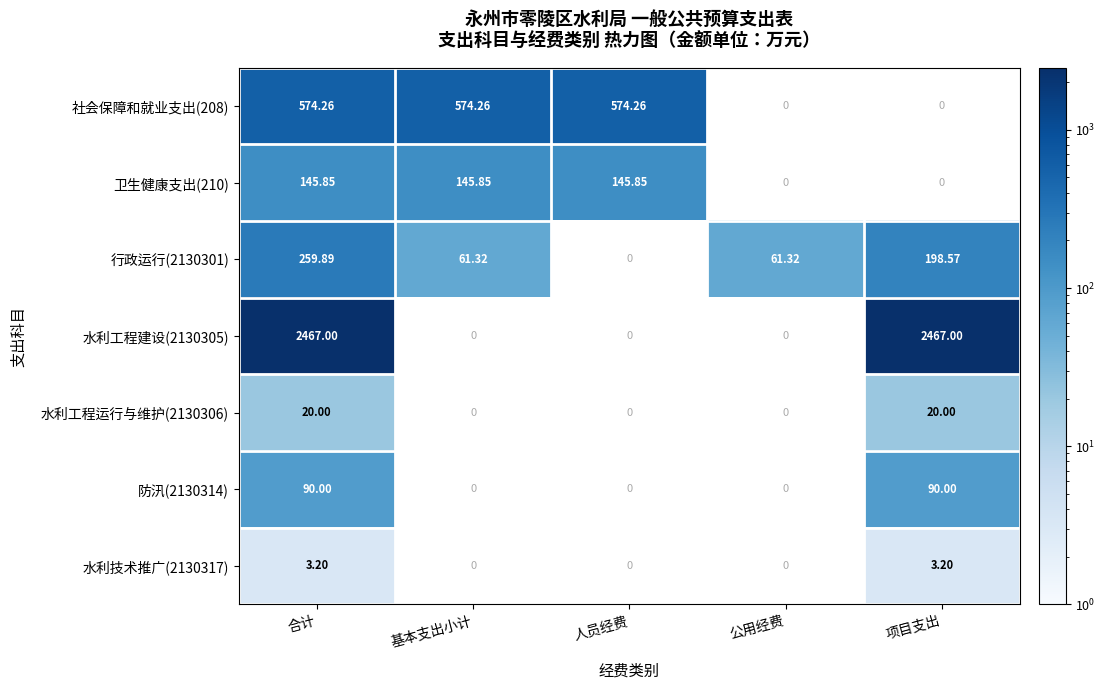

The value of 行政运行(2130301) at 合计 is 151.4. True or false?

False